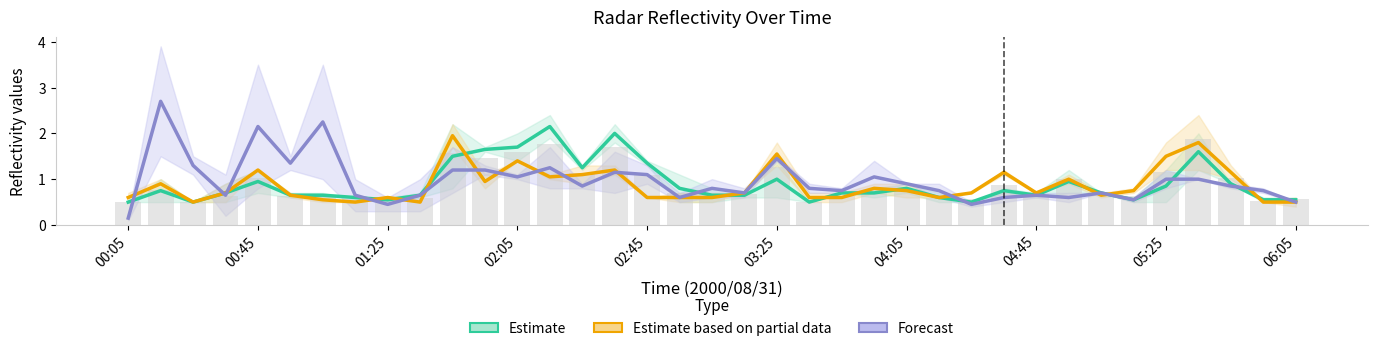

True or false: Estimate based on partial data has a value of 0.2 at 19.

False